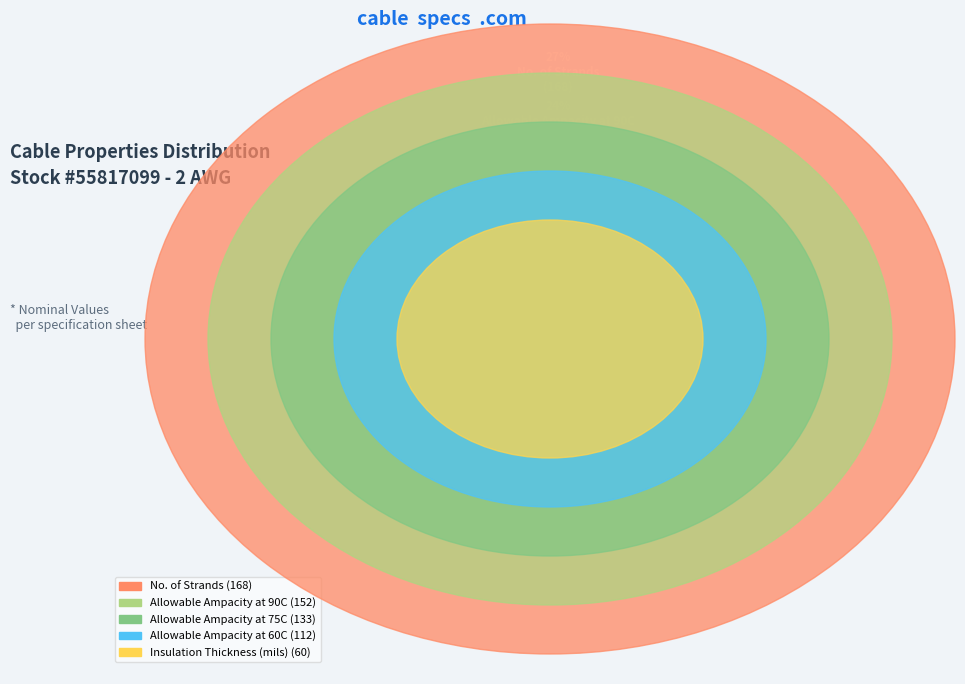

How many segments does this pie chart have?

5